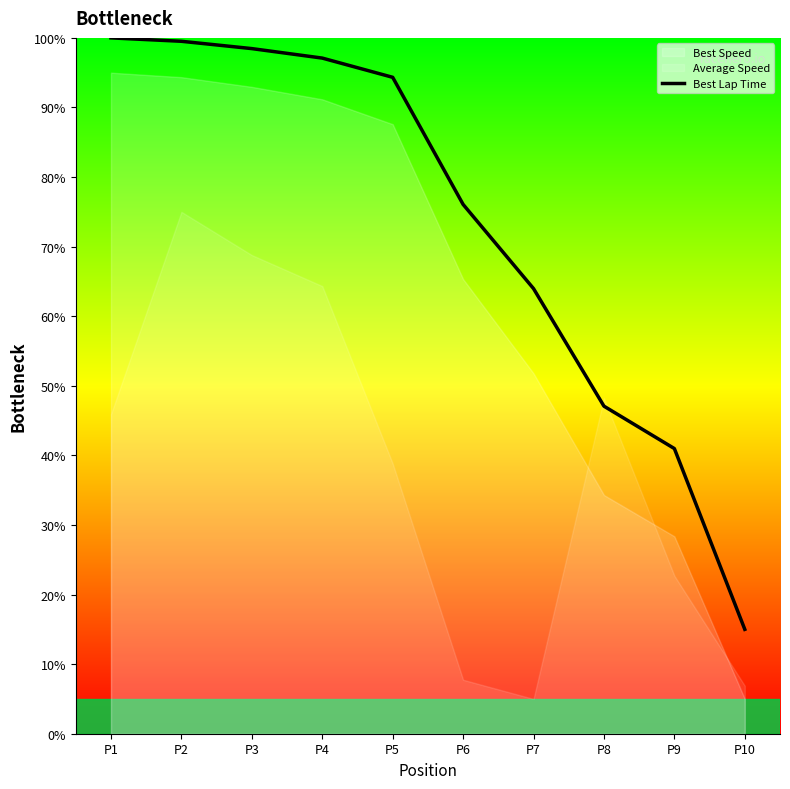

List the labels in order of value, largest first.

P1, P2, P3, P4, P5, P6, P7, P8, P9, P10